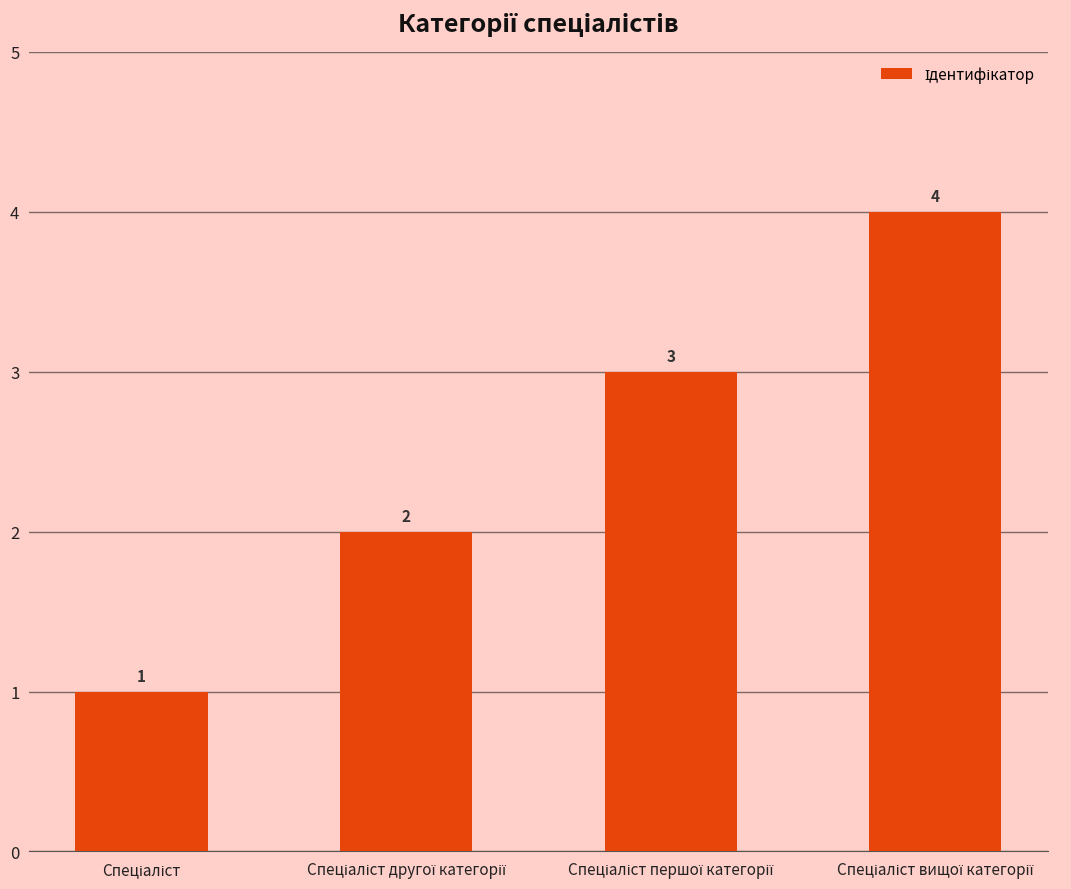

What is the value of the 2nd bar from the left?

2